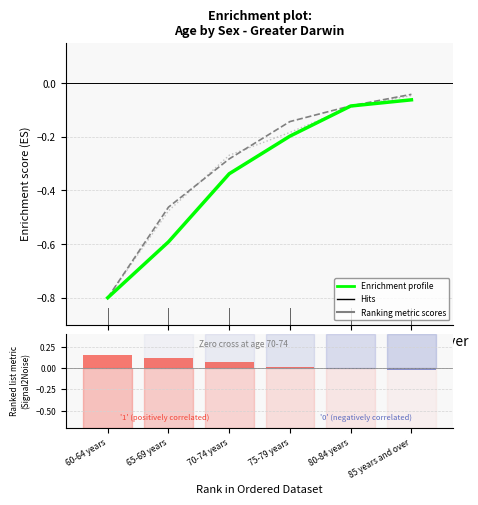

At 80-84 years, list the series in order from largest to smallest.

Hits, Enrichment profile, Ranking metric scores